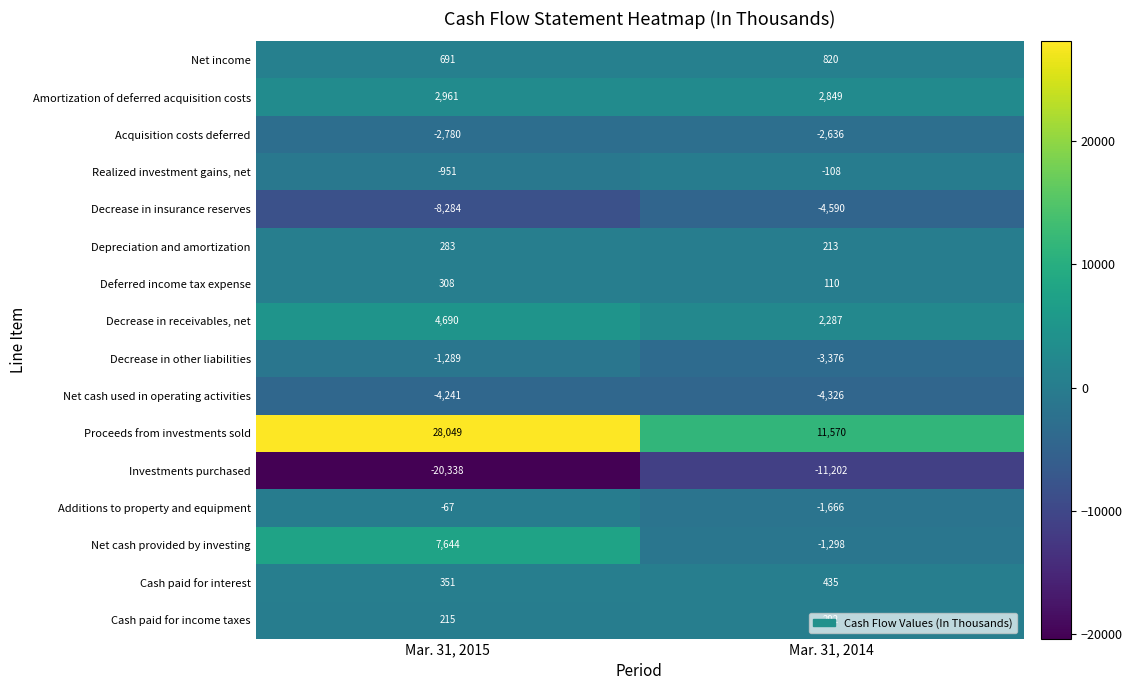

The Deferred income tax expense series shows 308 at Mar. 31, 2015. True or false?

True